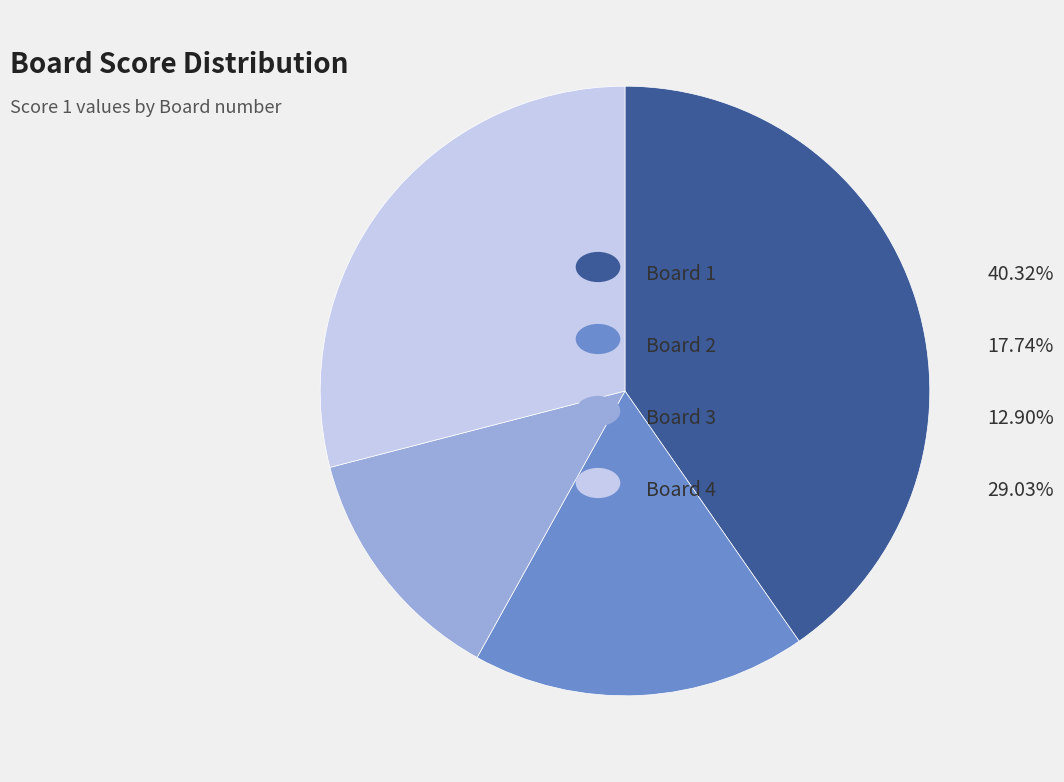

Is there any slice that represents more than half of the pie?

No